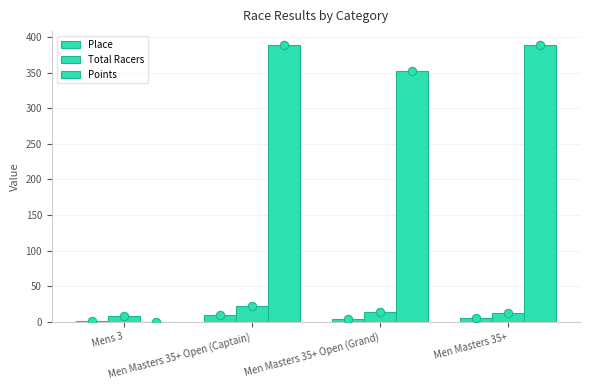

How many positive values does the Points series have?

3